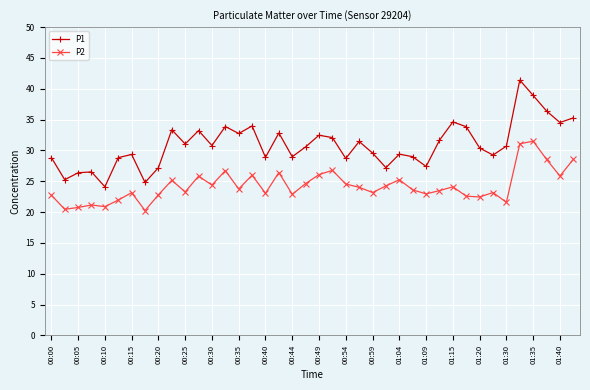

Which series has the largest total across all categories?

P1